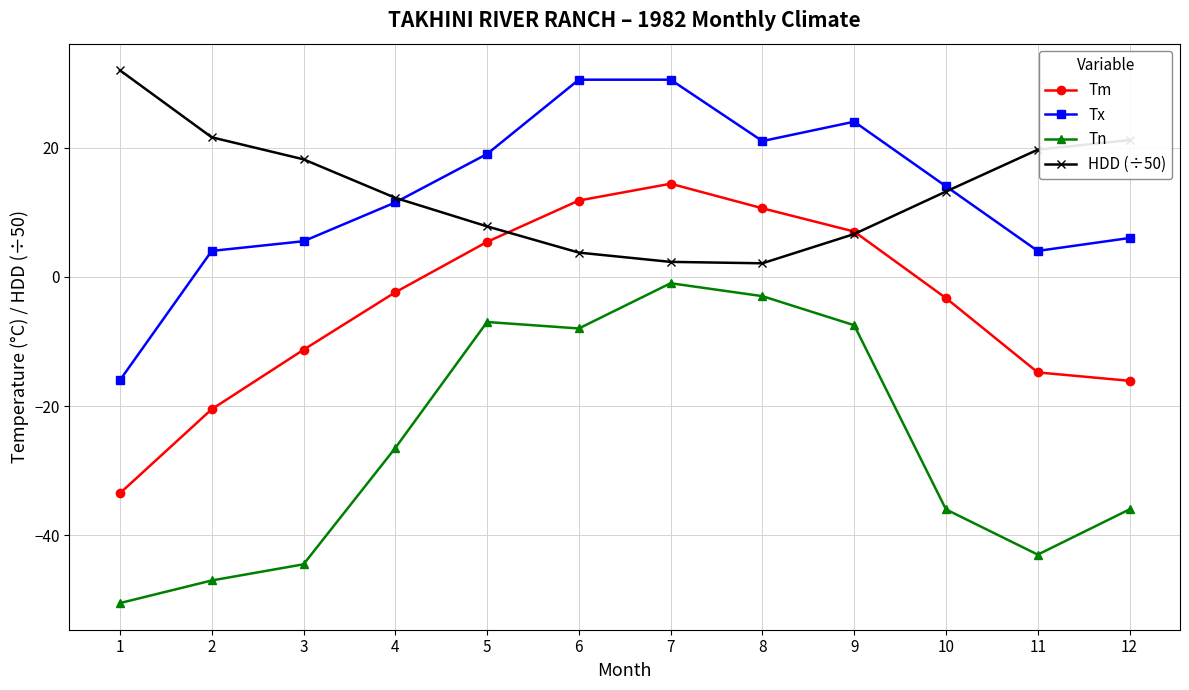

What is the spread (max minus min) of values at 12?

57.2